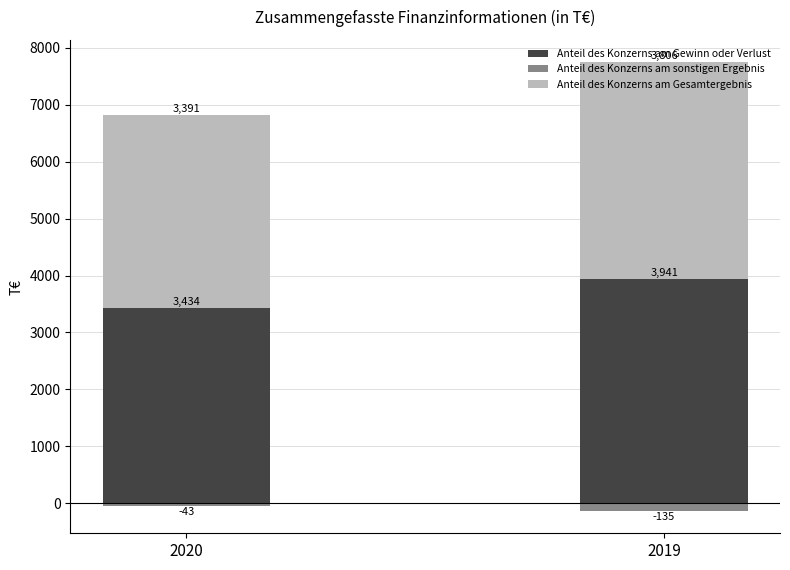

Between 2020 and 2019, which series saw the biggest shift?

Anteil des Konzerns am Gewinn oder Verlust